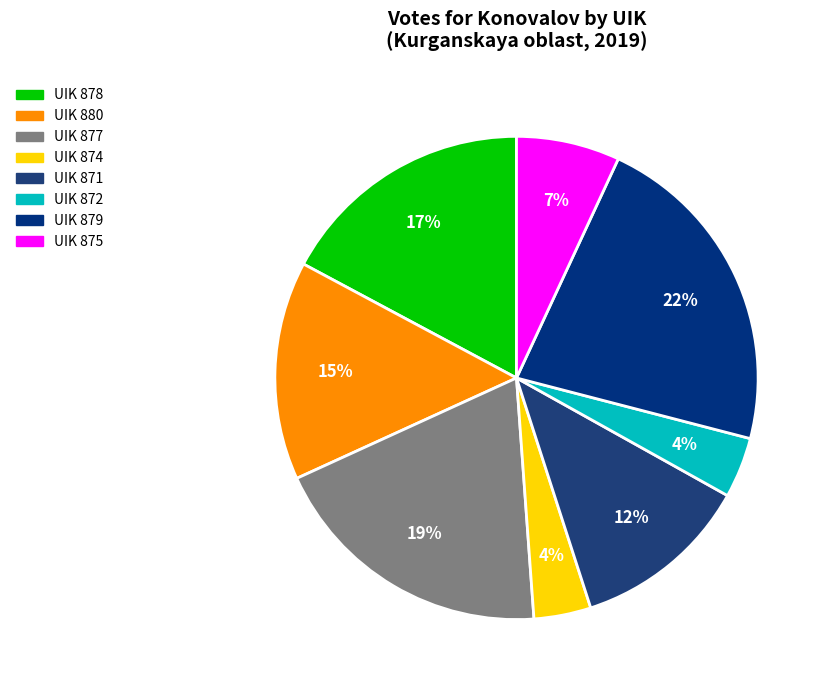

How many slices are in this pie chart?

8